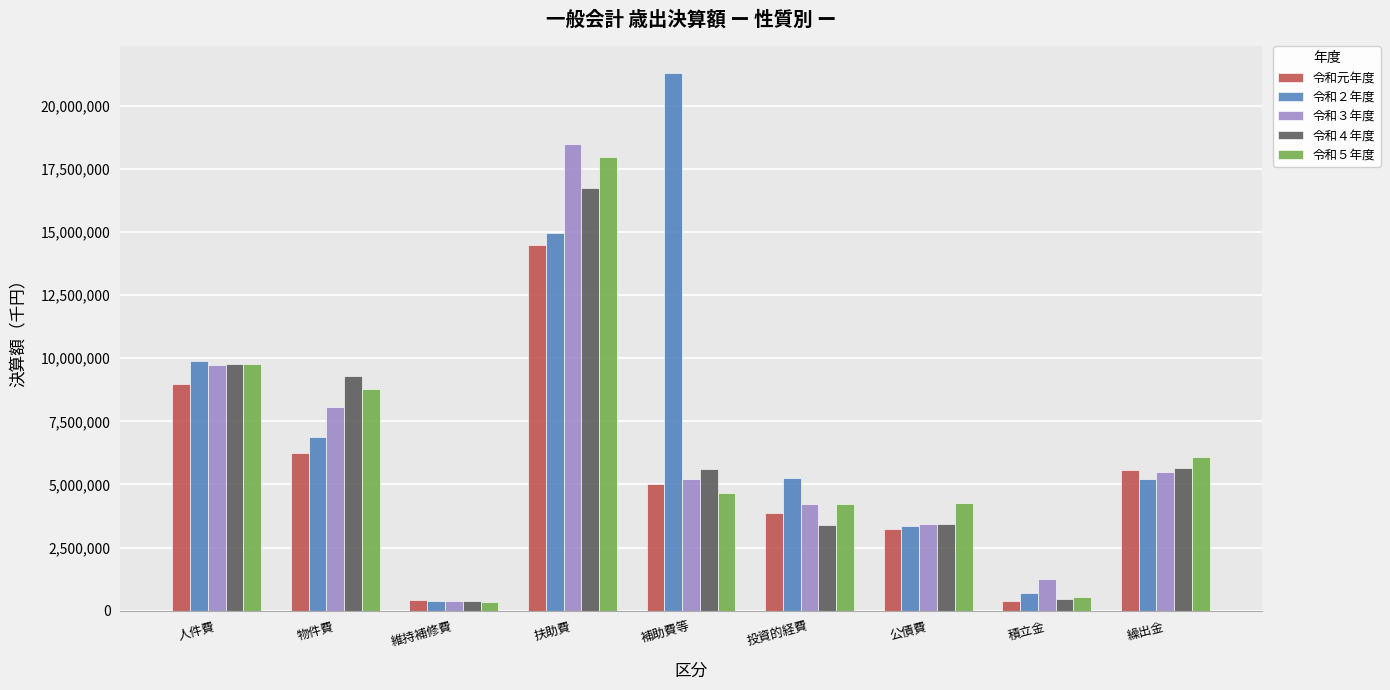

Are the bars horizontal?

No